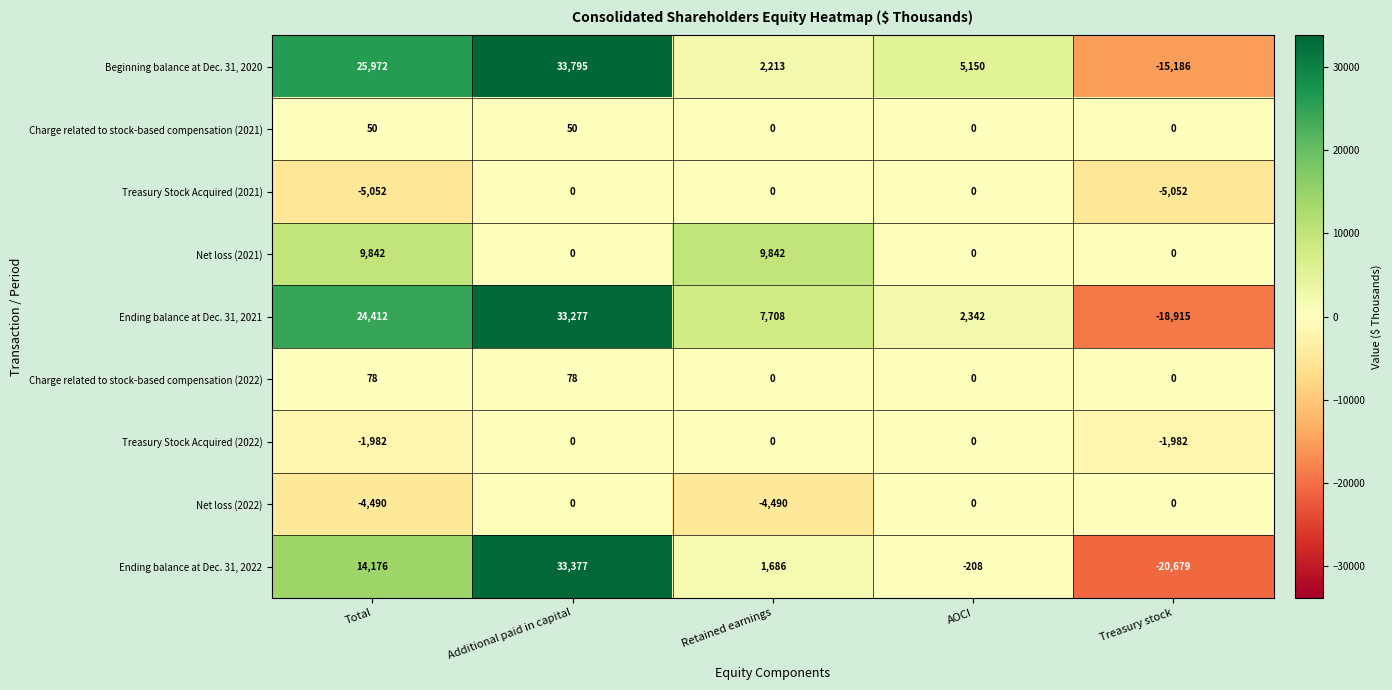

What is the smallest value displayed?

-20679